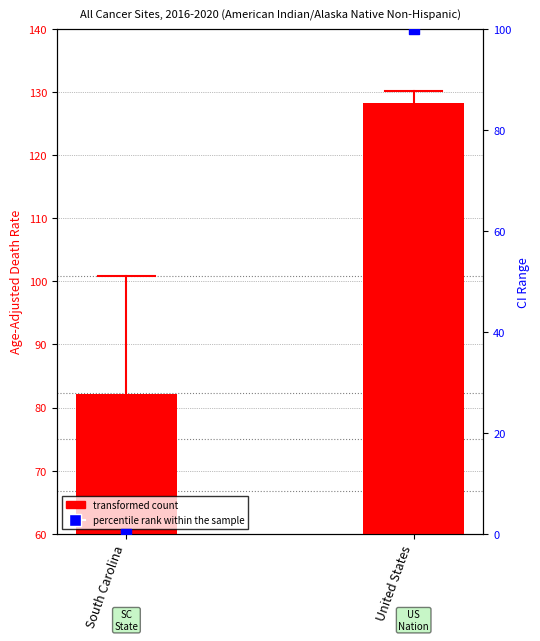

Which series has the largest total across all categories?

Age-Adjusted Death Rate